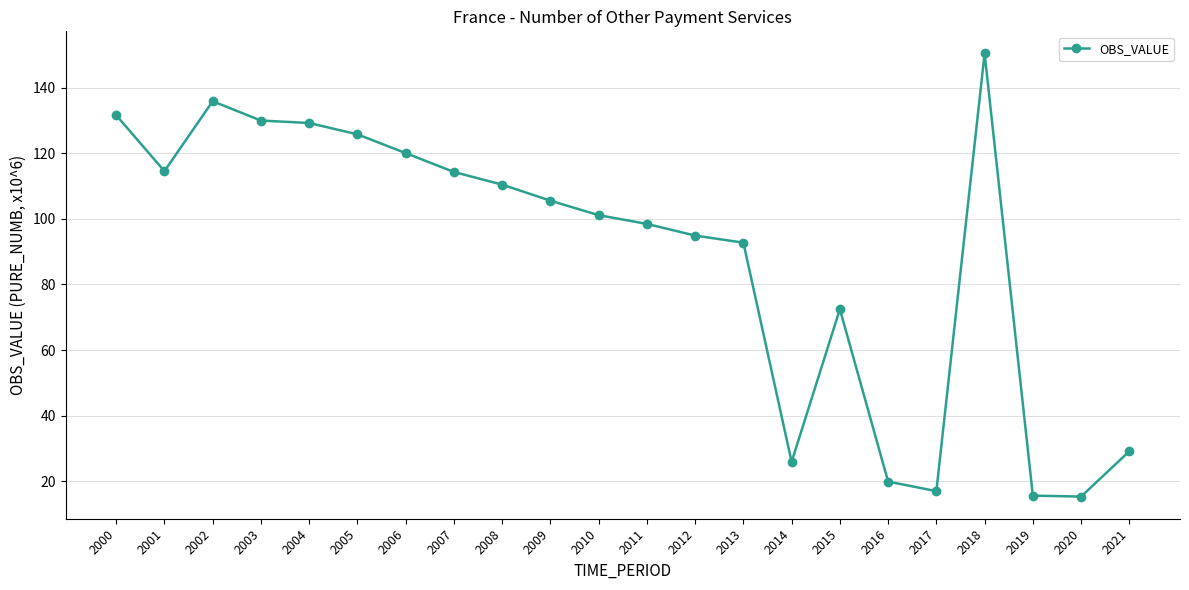

True or false: the data has more than 0 interior local peaks.

True